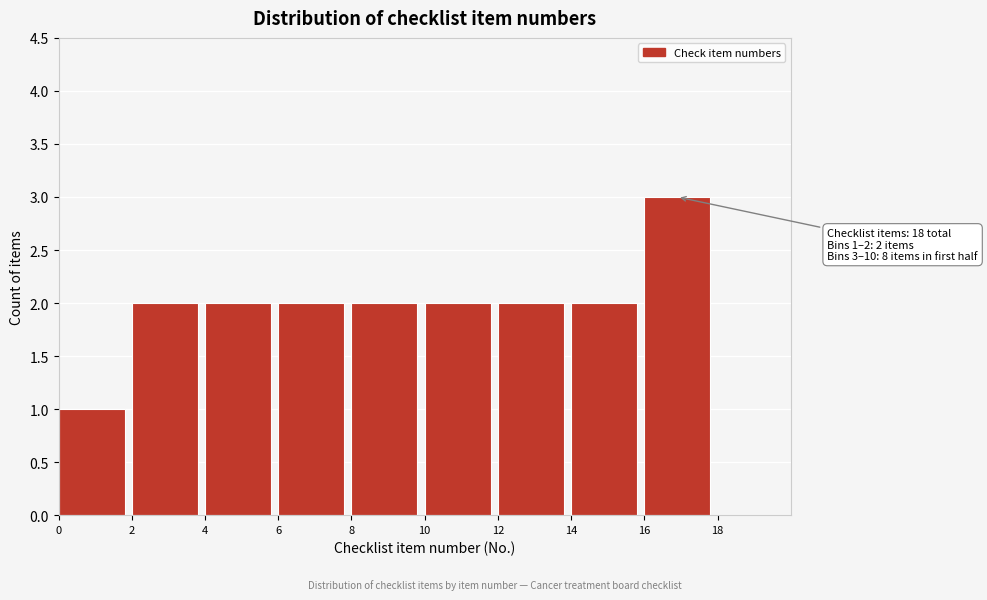

Over which range of the x-axis is the bar tallest?

16 to 18